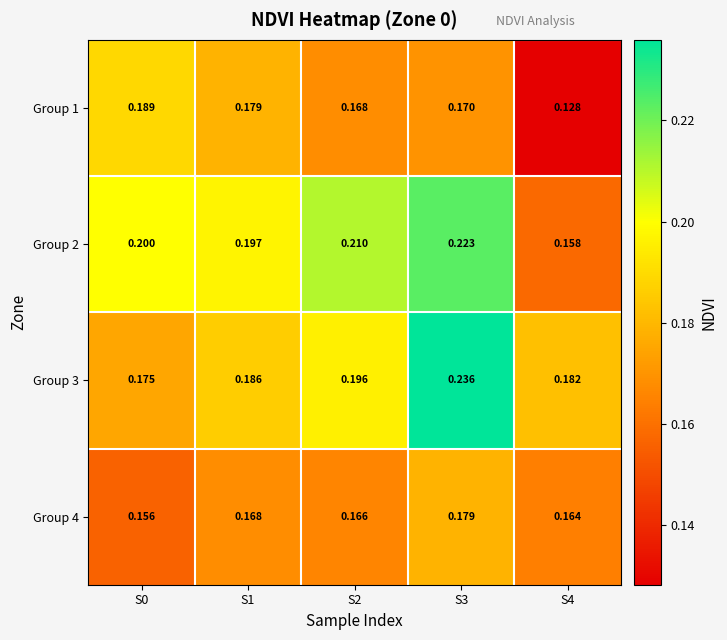

Which category has the highest value across all series?

S3